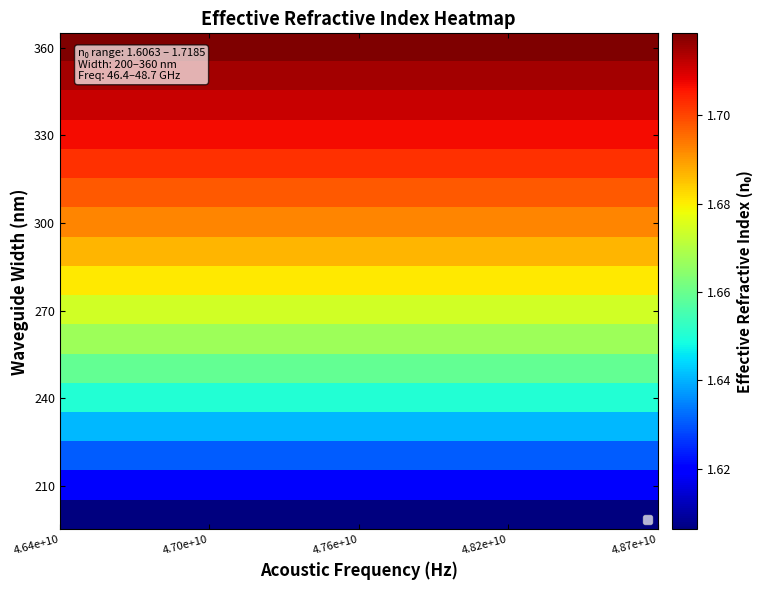

How many series are shown in this chart?

17